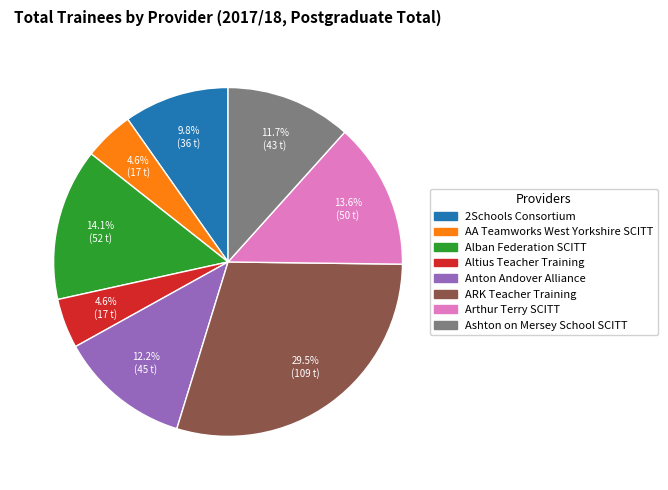

How many segments does this pie chart have?

8